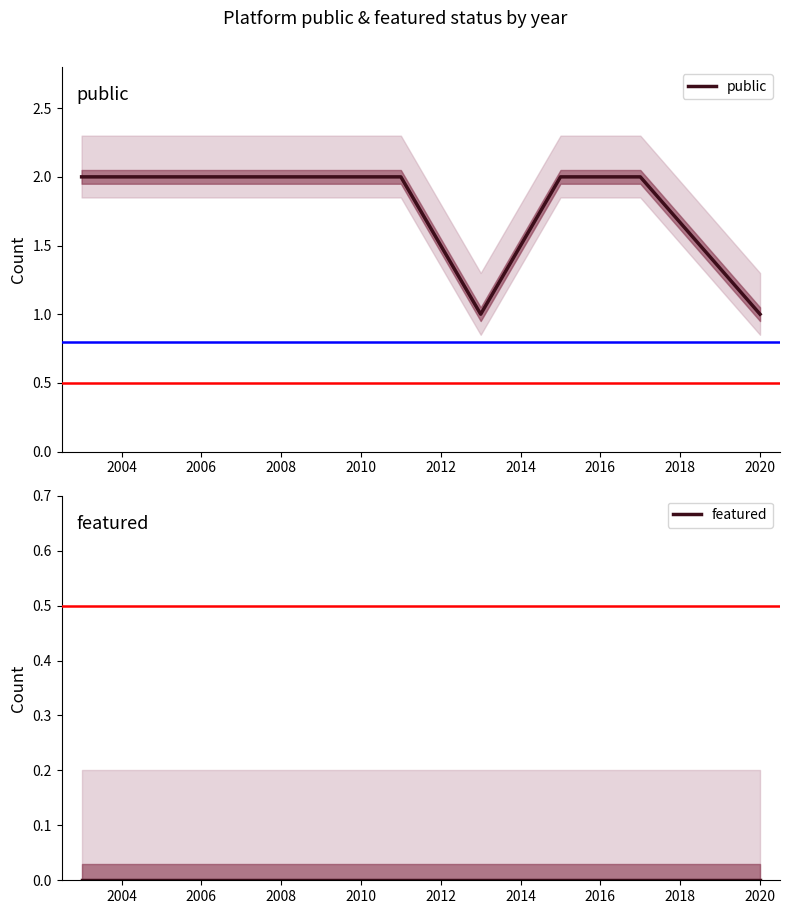

True or false: featured has more than 1 interior local peaks.

False